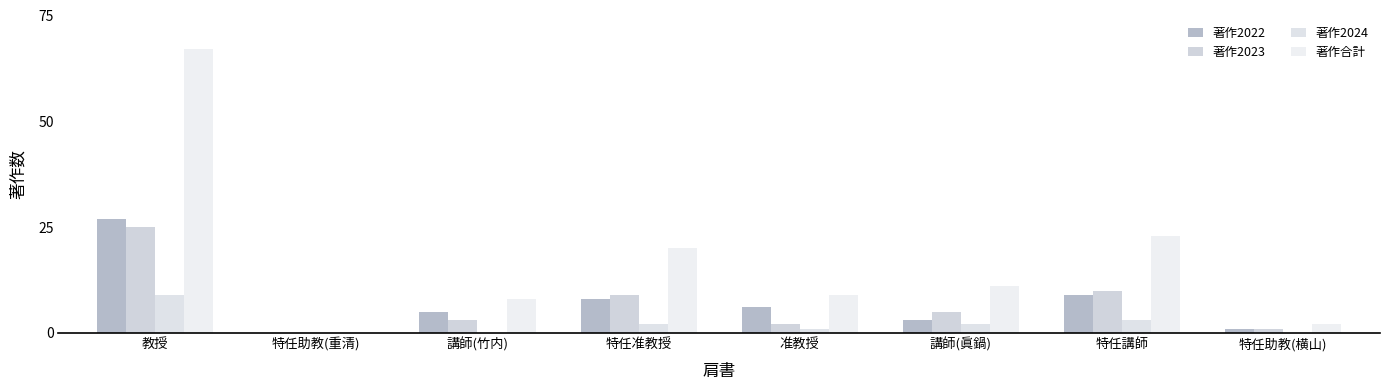

Count the number of categories in the chart.

8